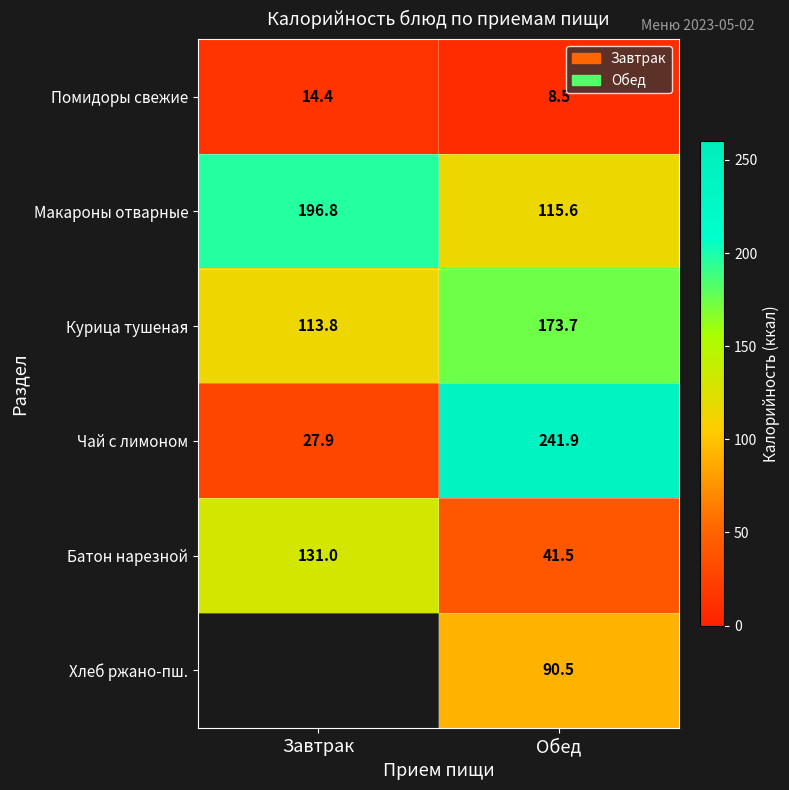

The value of Батон нарезной at Завтрак is 214.4. True or false?

False